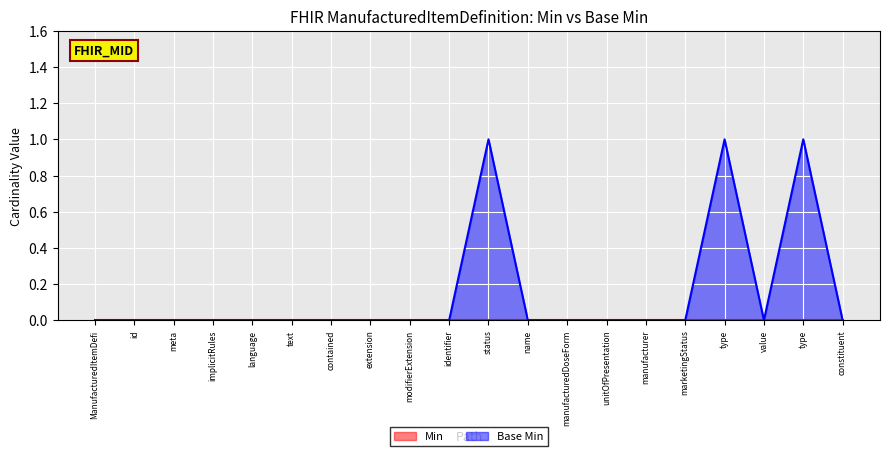

Which label corresponds to the largest value in the chart?

status